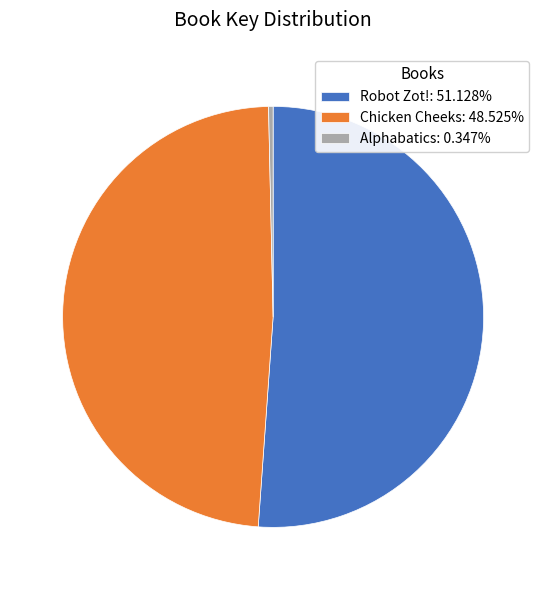

Rank the categories by value from highest to lowest.

Robot Zot!, Chicken Cheeks, Alphabatics